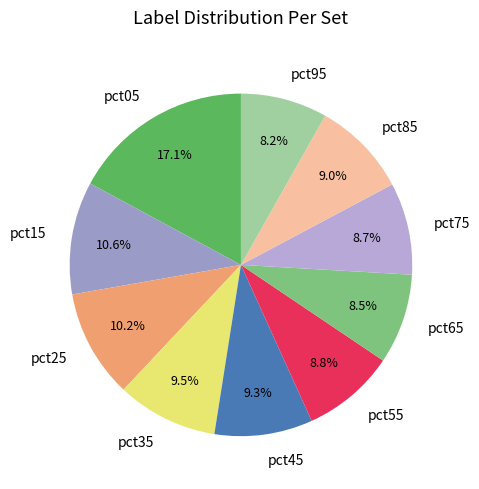

Which has a higher value, pct75 or pct35?

pct35